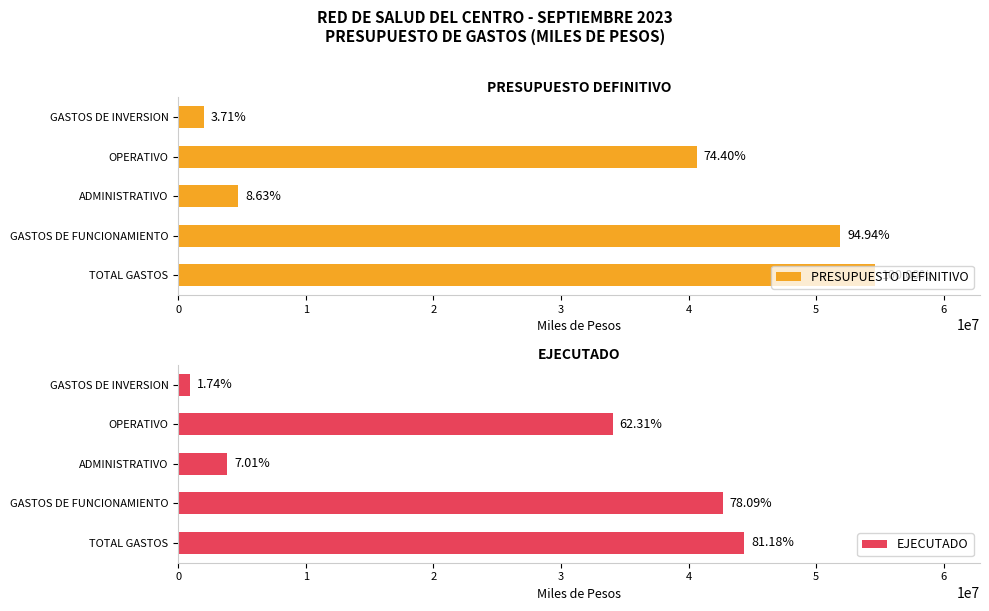

Does the chart contain stacked bars?

No